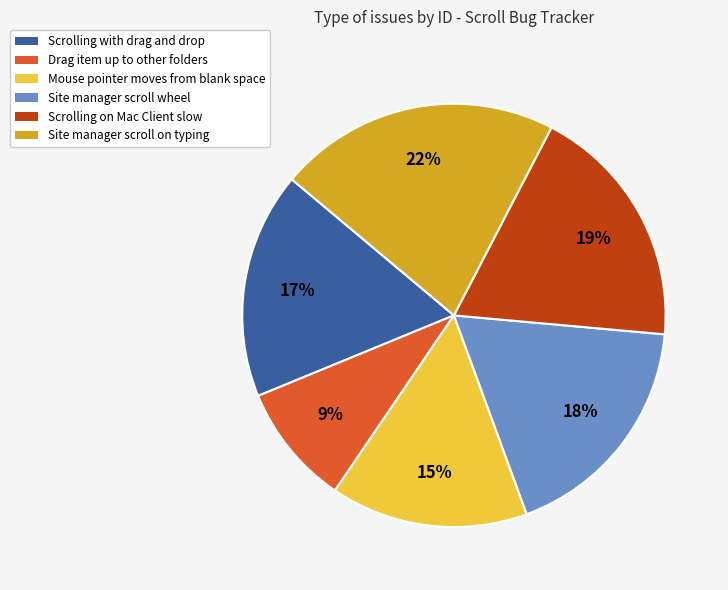

Is the sum of Scrolling on Mac Client slow and Mouse pointer moves from blank space greater than half?

No